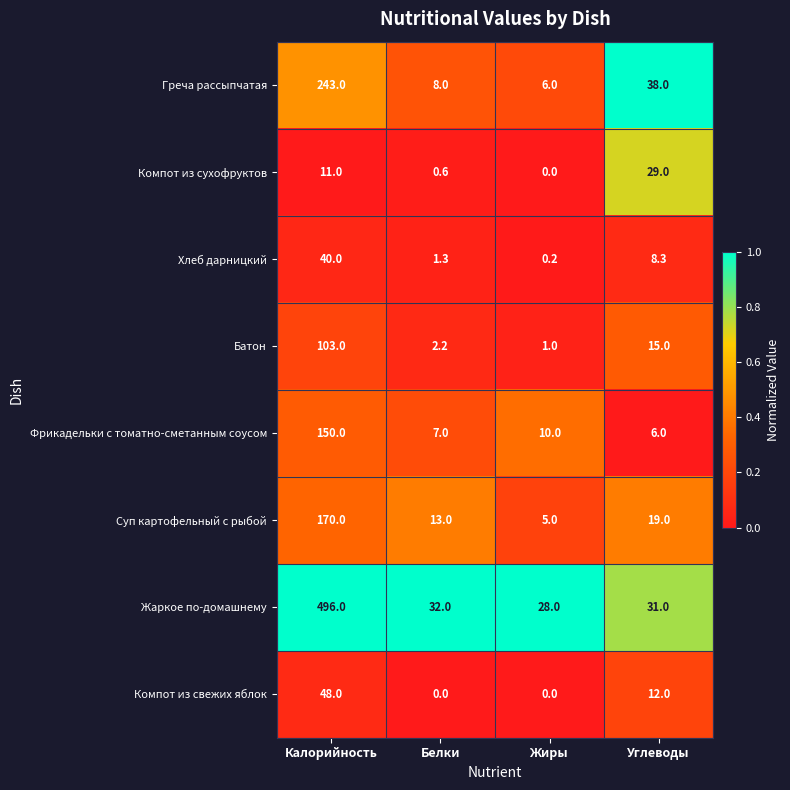

What is the spread (max minus min) of values at Калорийность?

485.0